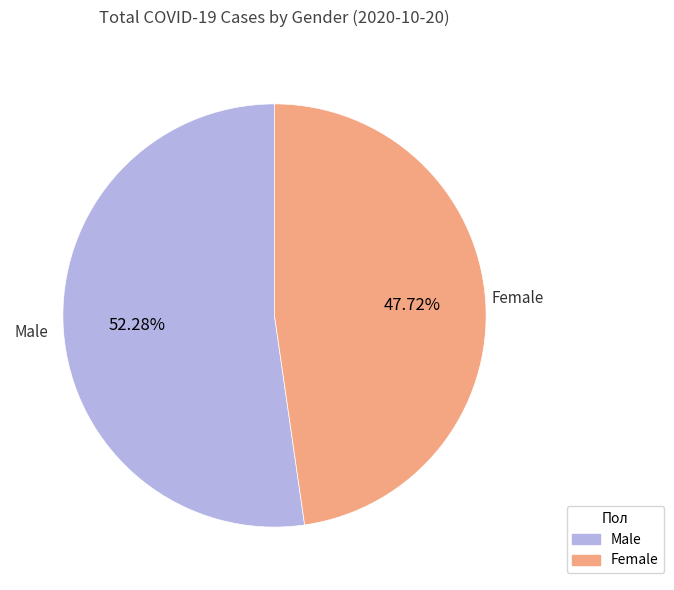

Approximately how many times larger is the value at Female compared to Male?

0.9